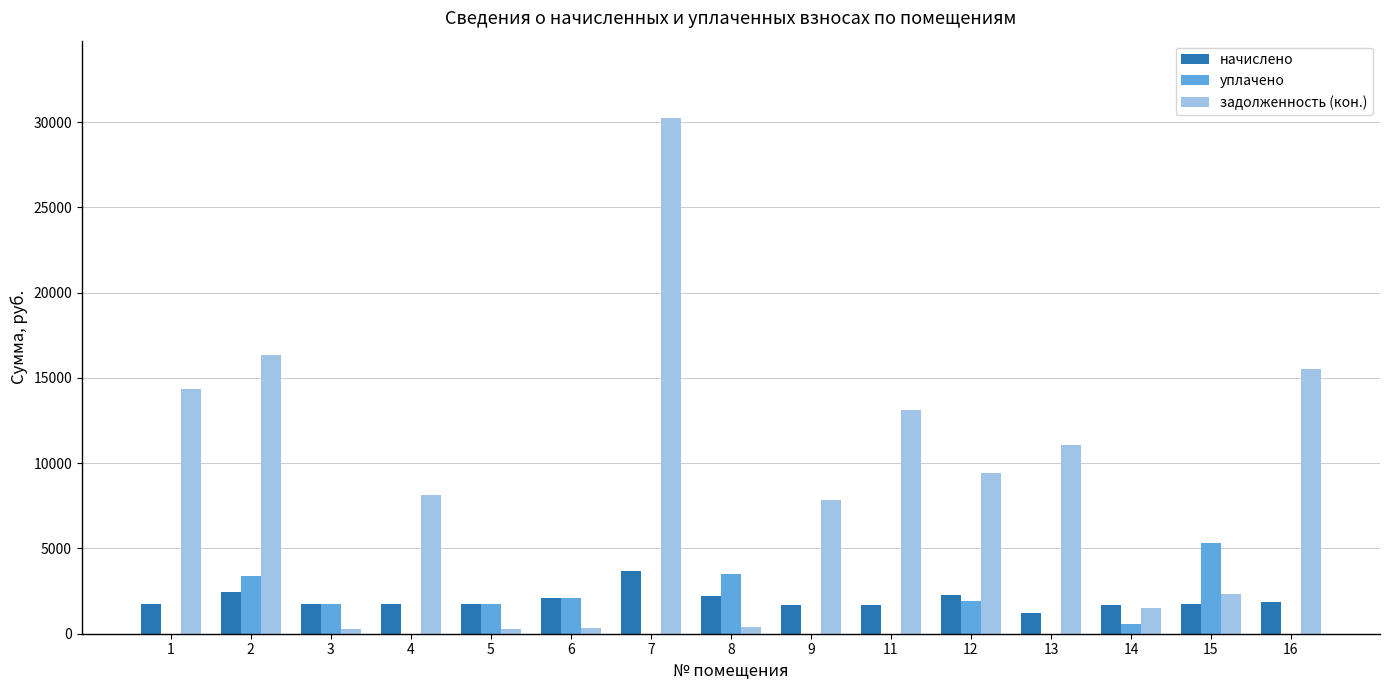

How many series are shown in this chart?

3